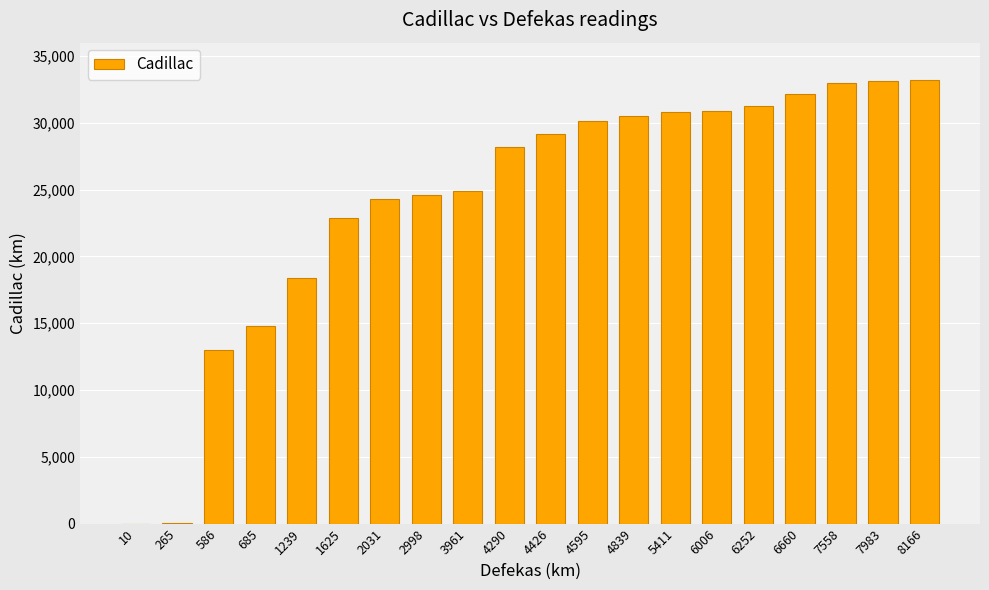

Are the bars horizontal?

No